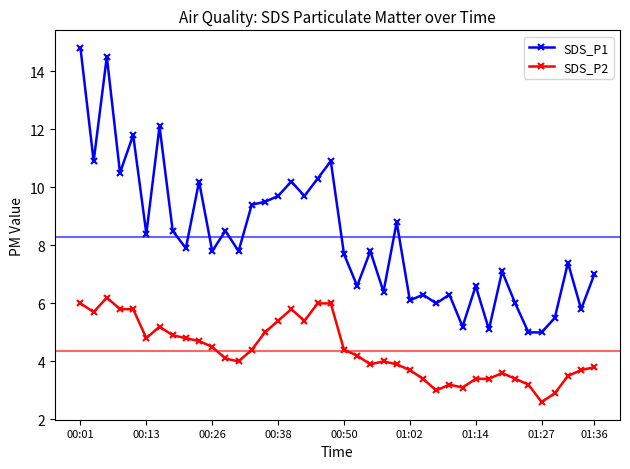

Which series has the largest range (max minus min)?

SDS_P1